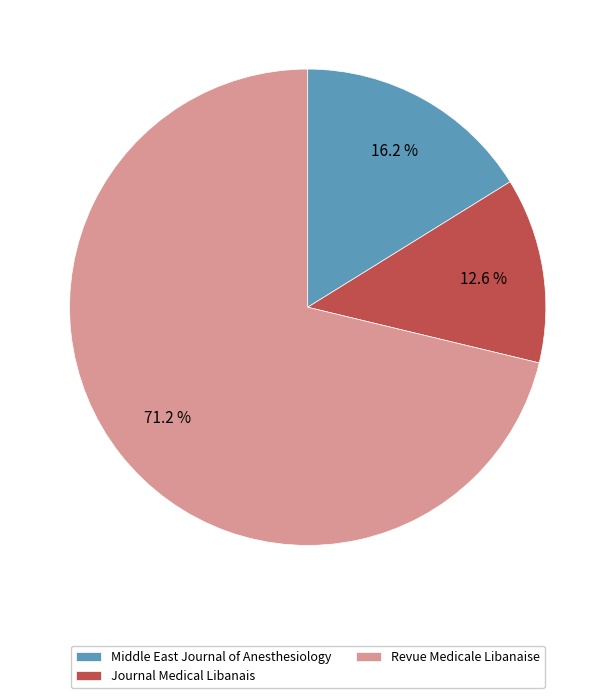

Is it true that Middle East Journal of Anesthesiology is 6% of the pie?

False